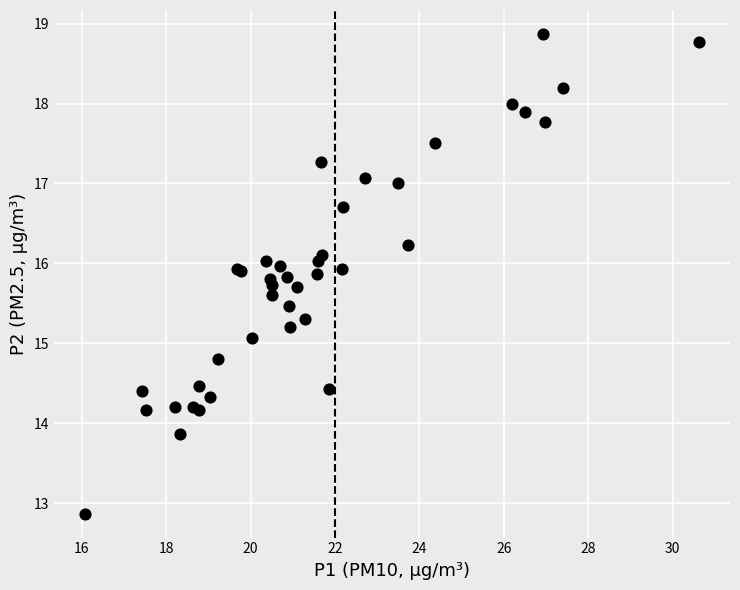

What Y value in the scatter plot is closest to 15?

15.1